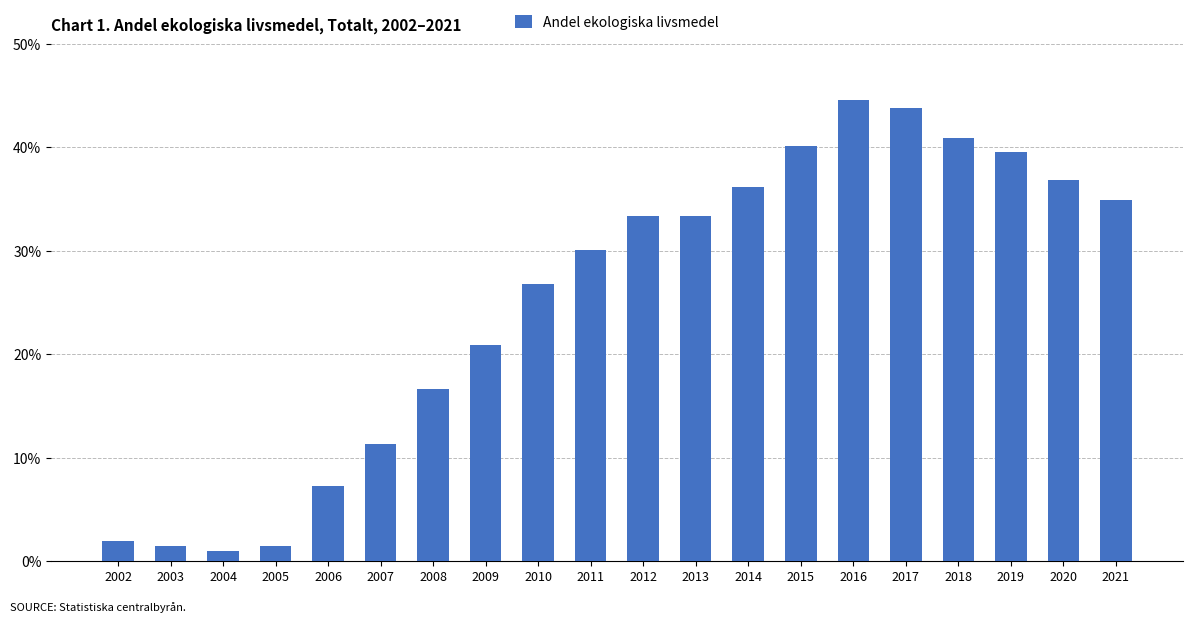

Reading right to left, extract all data points from this chart.

2021=34.9	2020=36.9	2019=39.6	2018=40.9	2017=43.8	2016=44.6	2015=40.1	2014=36.2	2013=33.4	2012=33.4	2011=30.1	2010=26.8	2009=20.9	2008=16.7	2007=11.3	2006=7.3	2005=1.5	2004=1.0	2003=1.5	2002=2.0